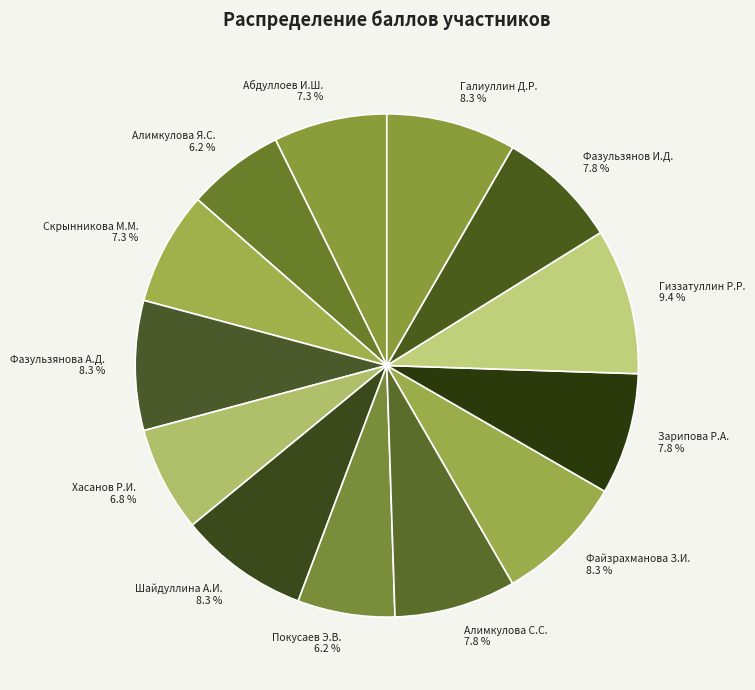

Is it true that Фазульзянова А.Д. is 17% of the pie?

False